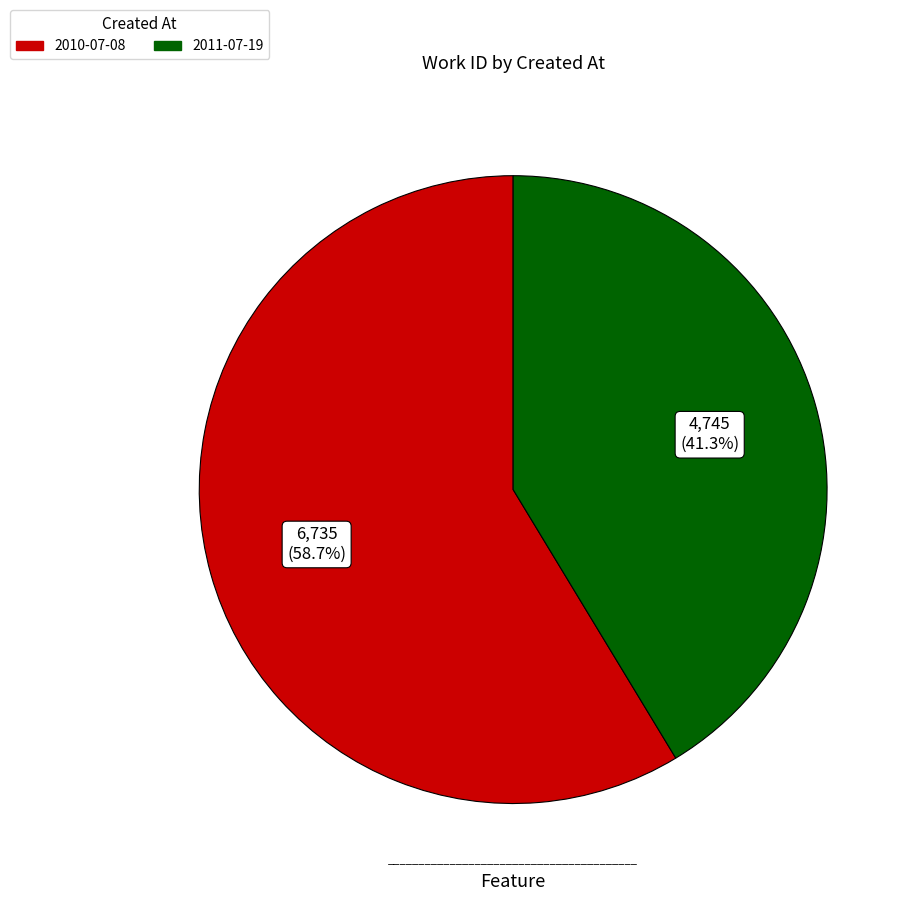

What is the largest slice in the pie chart?

2010-07-08